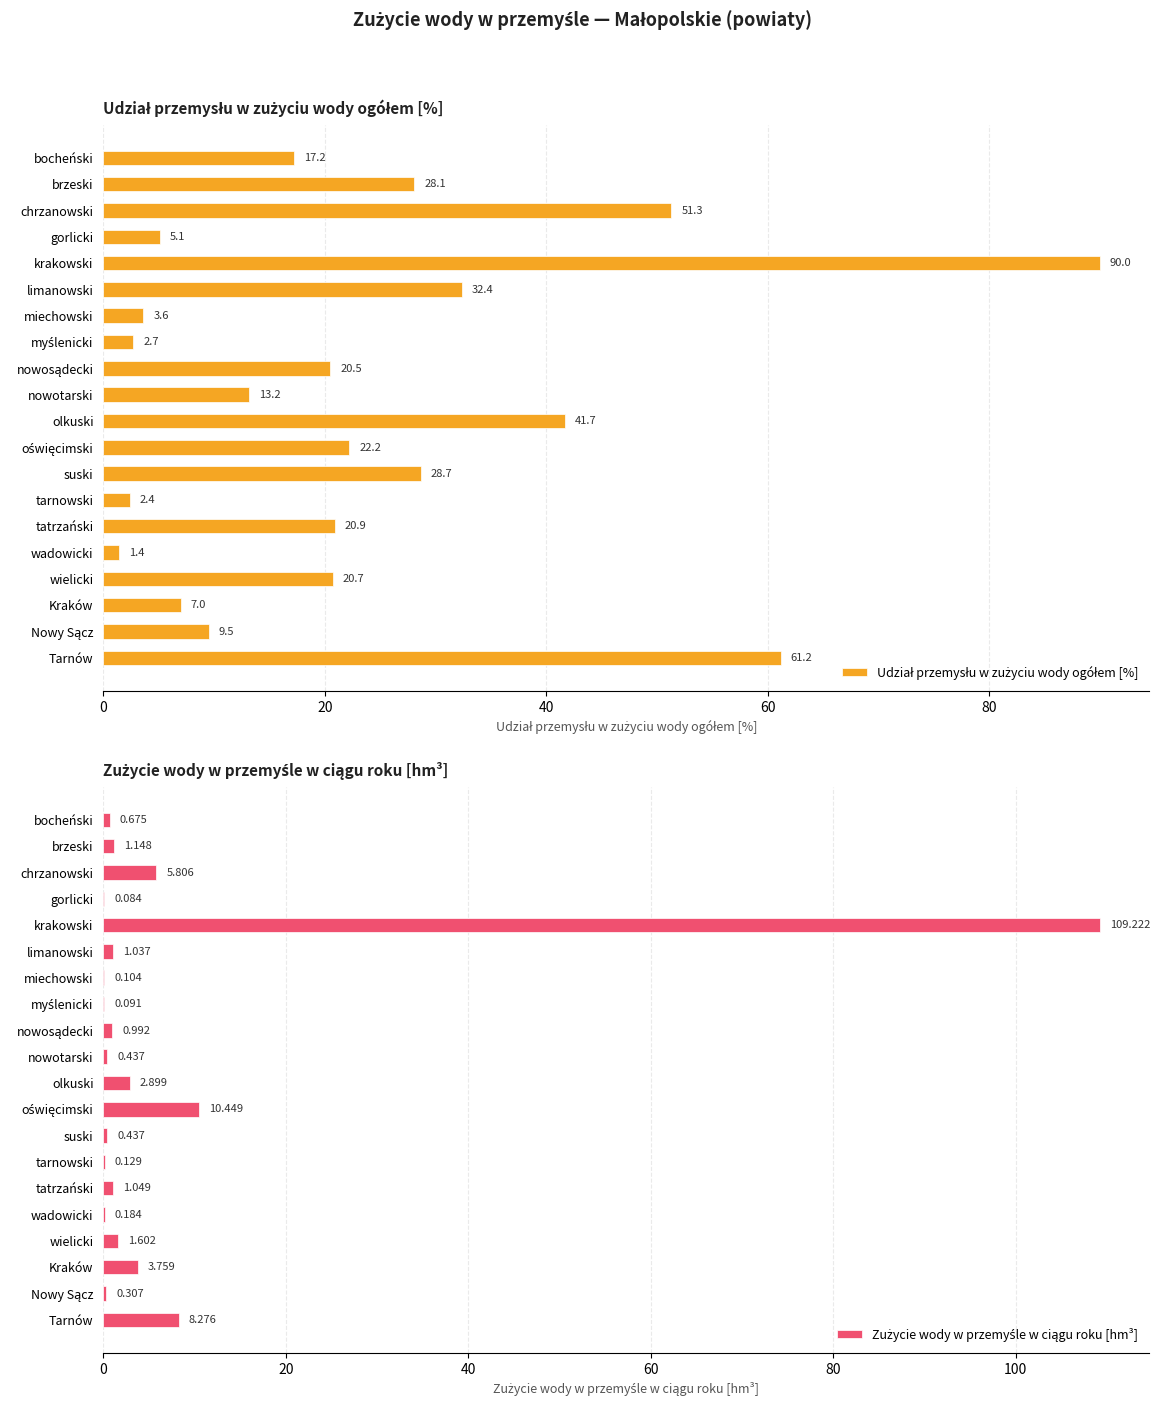

Which series changed the most between gorlicki and tarnowski?

Udział przemysłu w zużyciu wody ogółem [%]